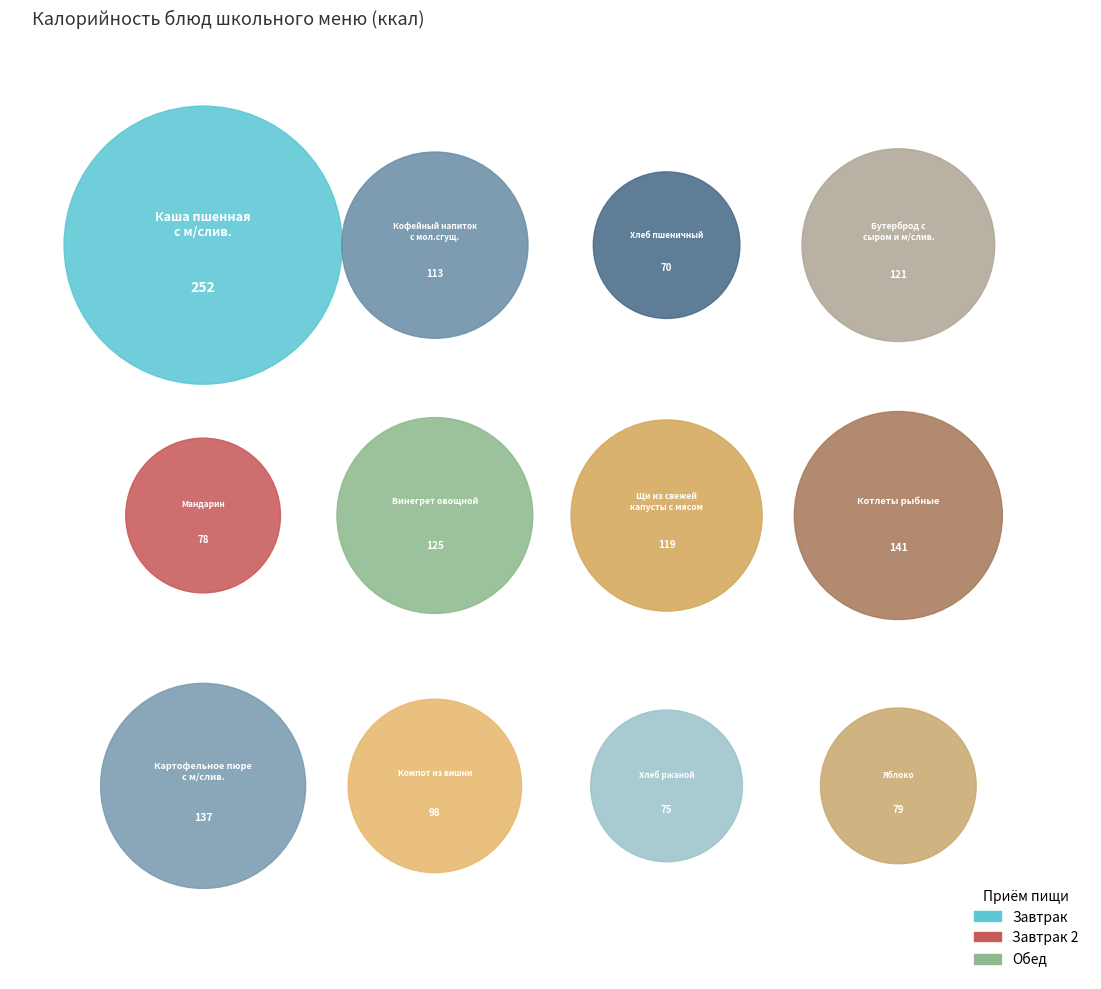

Approximately how many times larger is the value at Кофейный напиток с мол.сгущ. compared to Яблоко?

1.4